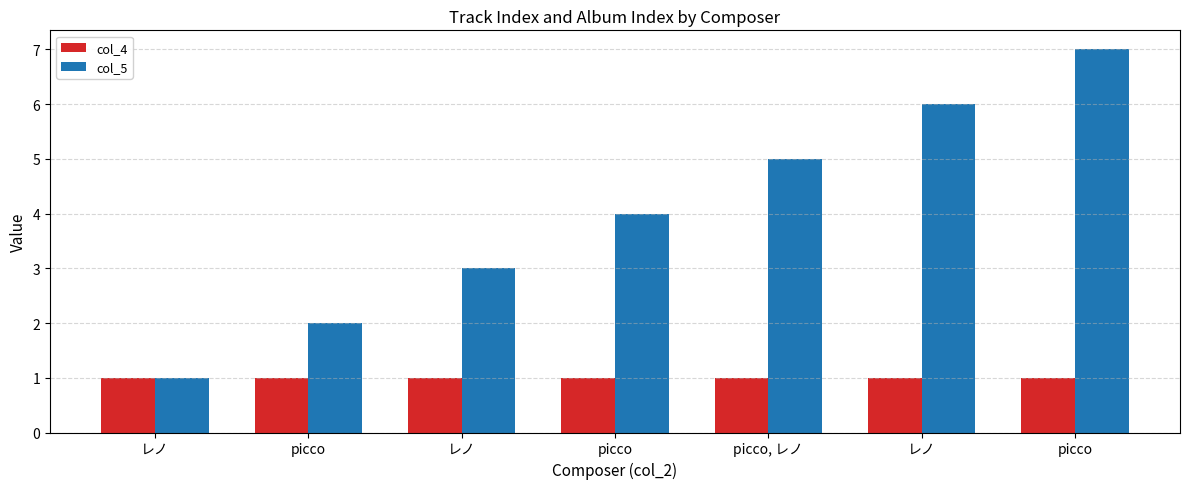

Reading left to right, list all the values displayed in this chart.

col_4: 1	1	1	1	1	1	1
col_5: 1	2	3	4	5	6	7